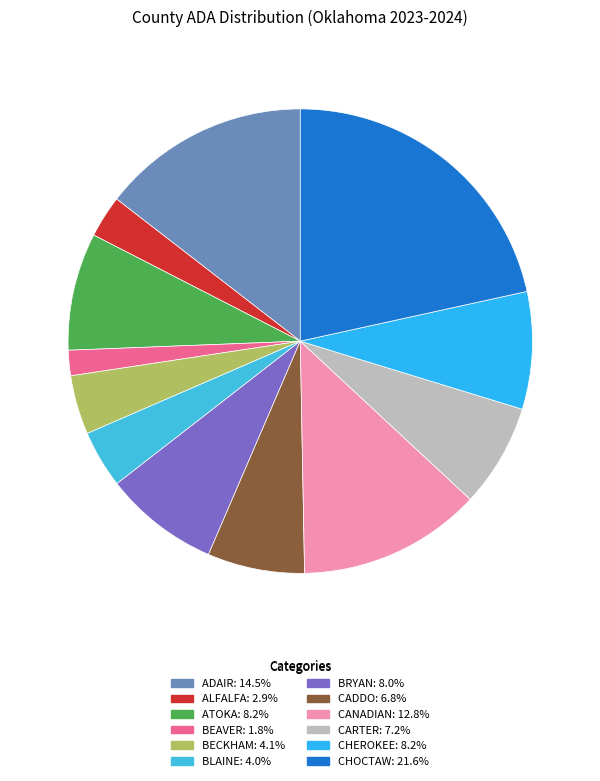

To the nearest percent, what portion does CHEROKEE represent?

8%